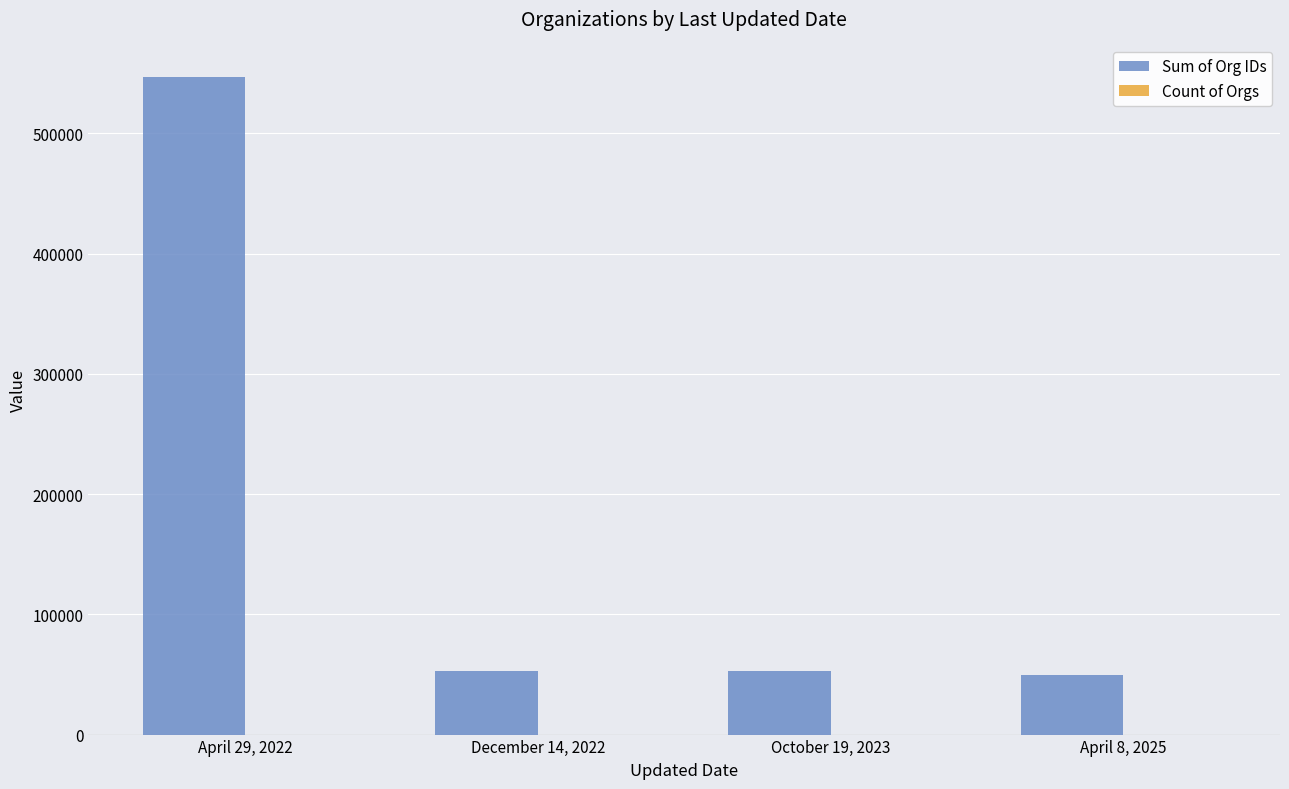

At which category is the sum across all series the highest?

April 29, 2022